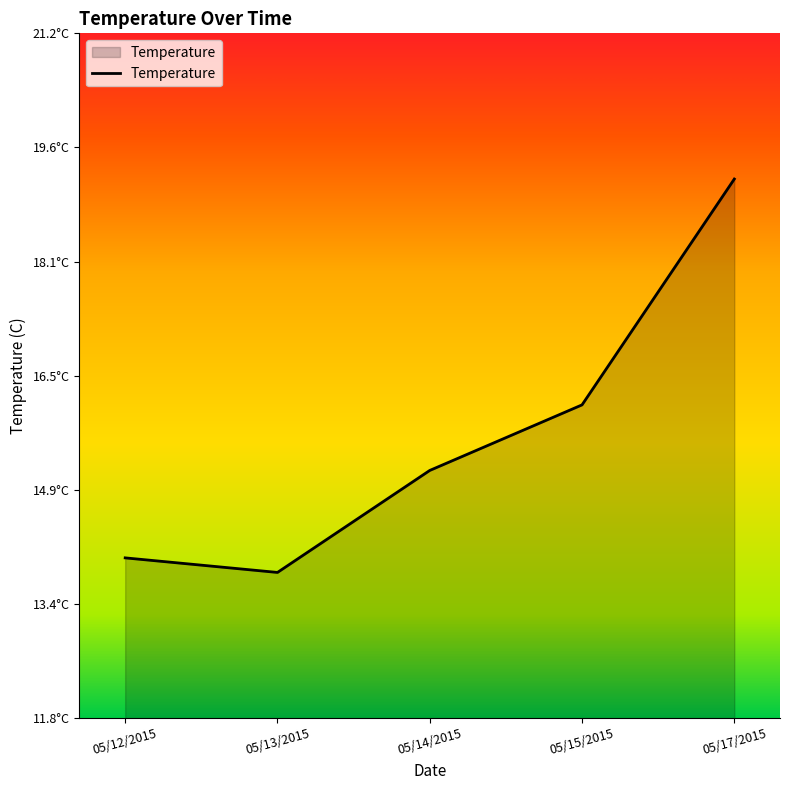

True or false: there are more than 2 points higher than both neighbors.

False